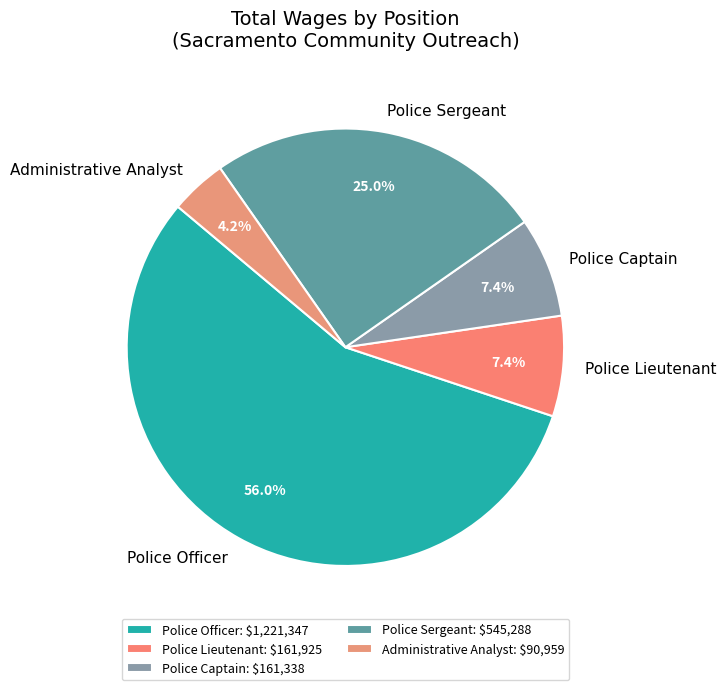

How many slices are in this pie chart?

5